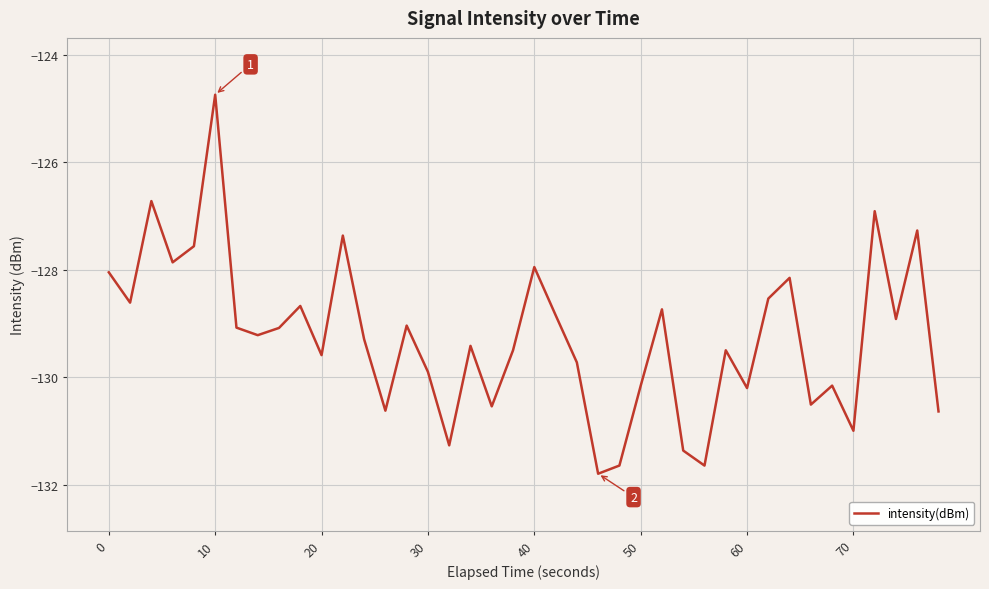

What is the minimum value shown in the chart?

-131.8